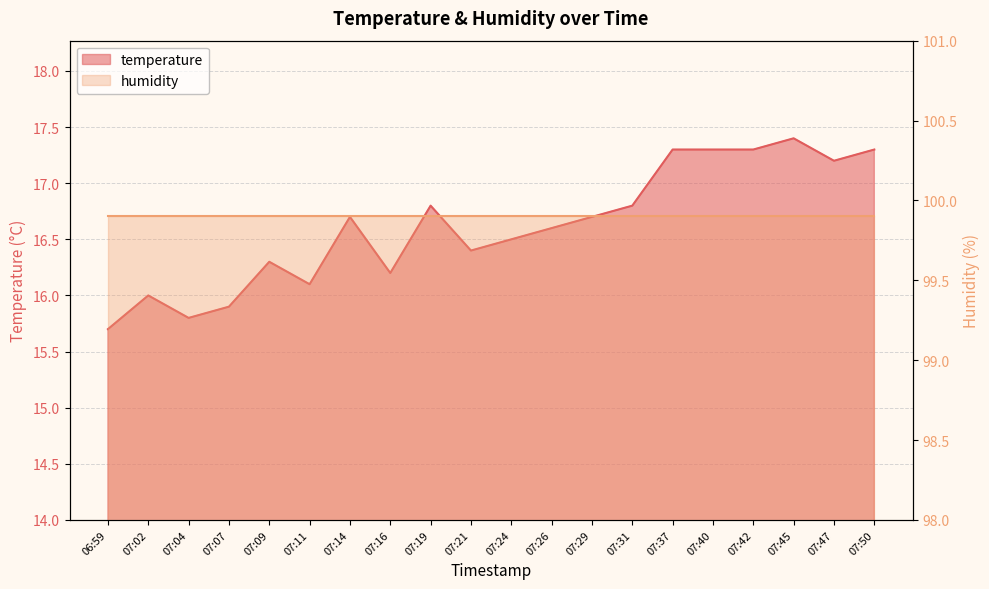

What is the greatest value displayed?

17.4